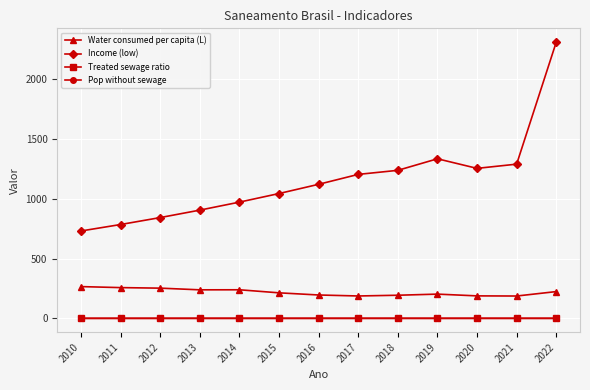

True or false: Water consumed per capita (L) and Pop without sewage intersect in this chart.

False